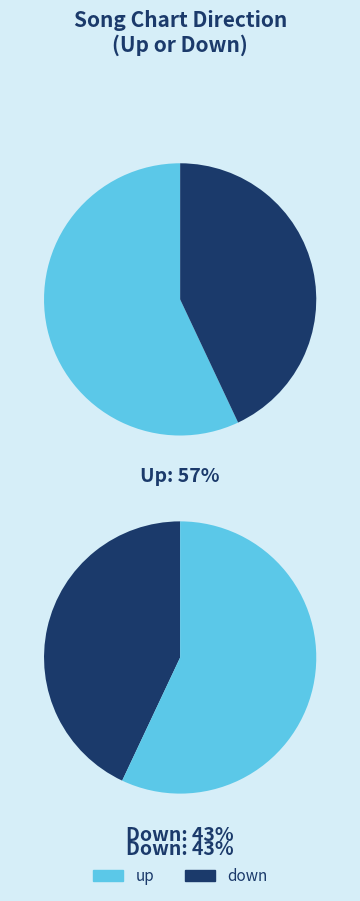

How many segments does this pie chart have?

2